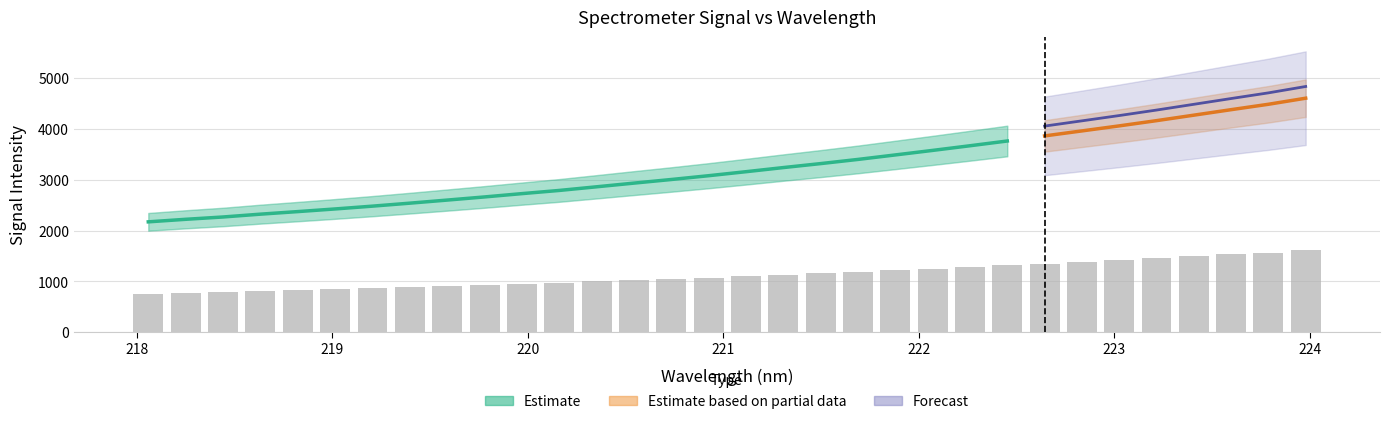

The value at 221 is 1768.8. True or false?

False